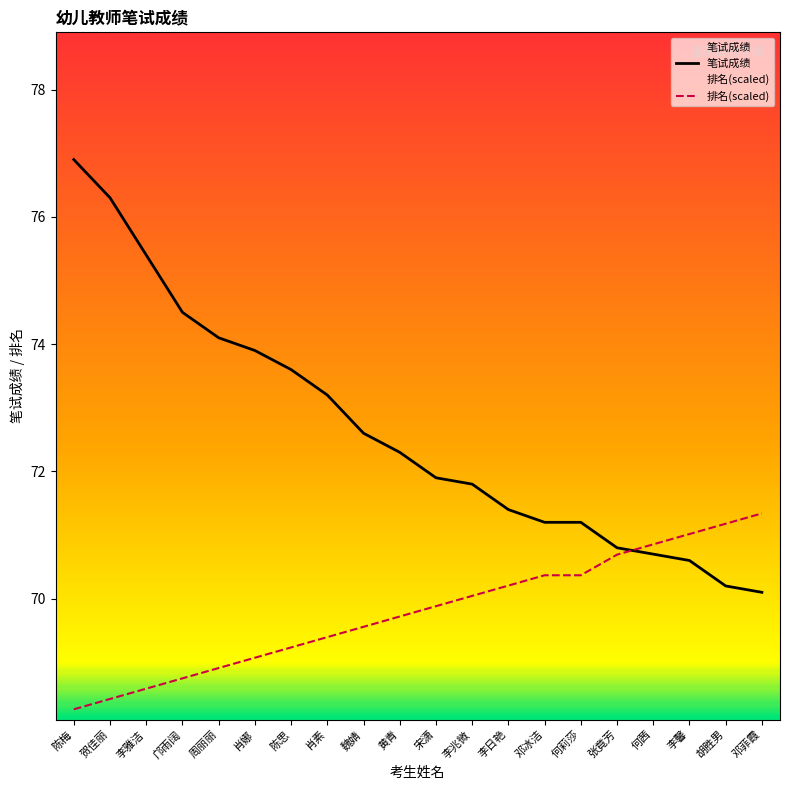

Is this an area chart (filled region under the line)?

No